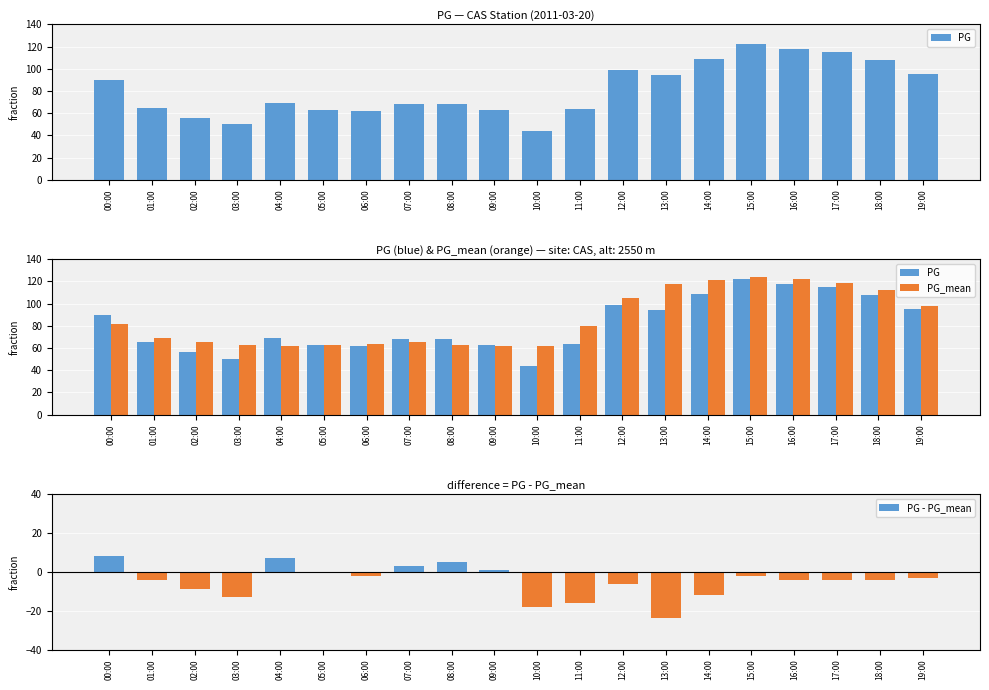

Reading left to right, what are all the values shown in this chart?

PG: 90	65	56	50	69	63	62	68	68	63	44	64	99	94	109	122	118	115	108	95
PG_mean: 82	69	65	63	62	63	64	65	63	62	62	80	105	118	121	124	122	119	112	98
PG - PG_mean: 8	-4	-9	-13	7	0	-2	3	5	1	-18	-16	-6	-24	-12	-2	-4	-4	-4	-3